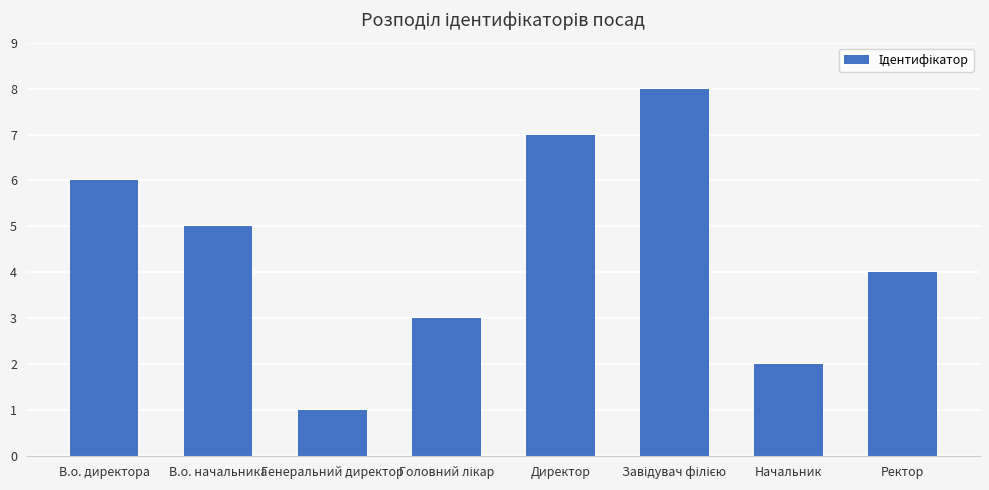

What is the greatest value displayed?

8